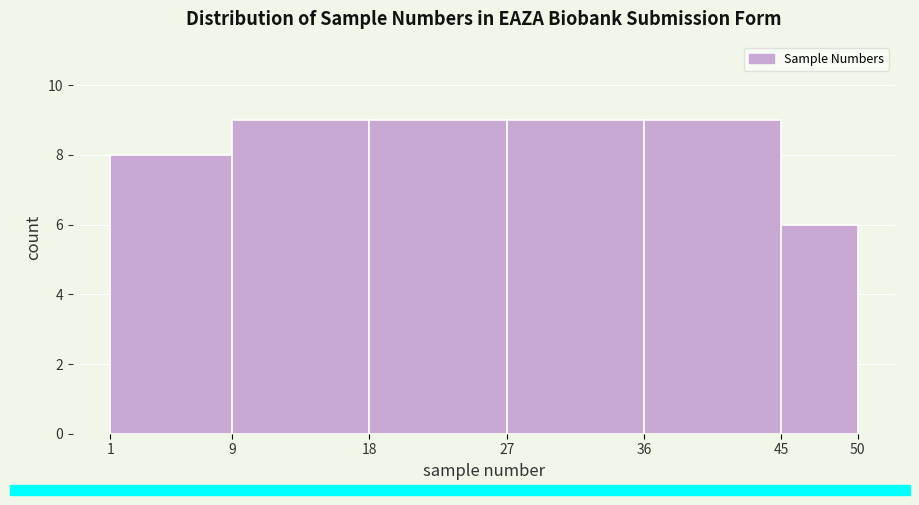

Reading left to right, list every bar in this chart as the range it spans on the x-axis followed by its height. The values are not printed on the chart, so give them approximately, as read against the axis.

1 to 9: 8
9 to 18: 9
18 to 27: 9
27 to 36: 9
36 to 45: 9
45 to 50: 6